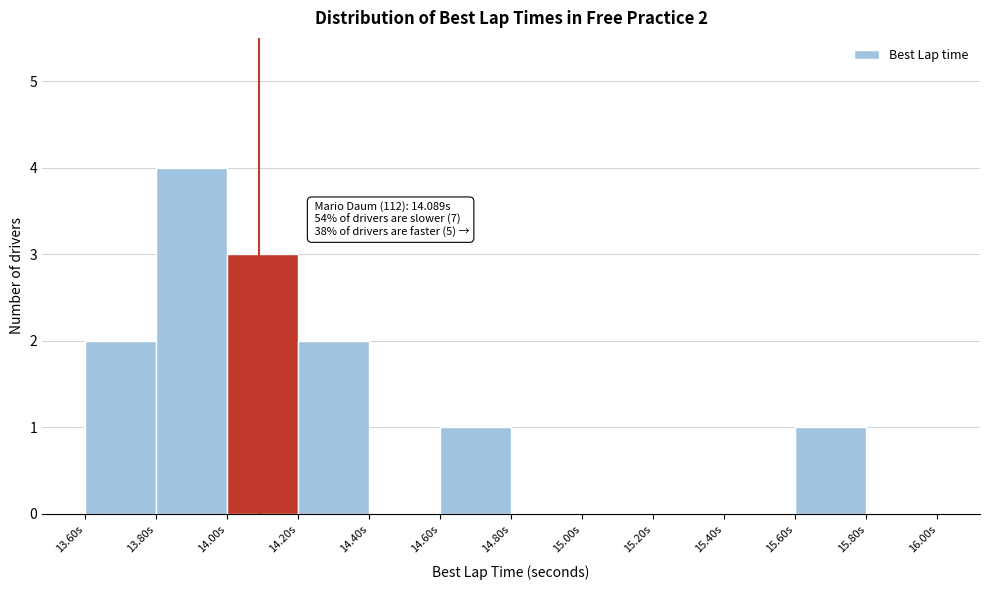

Over which range of the x-axis is the bar tallest?

13.8 to 14.0